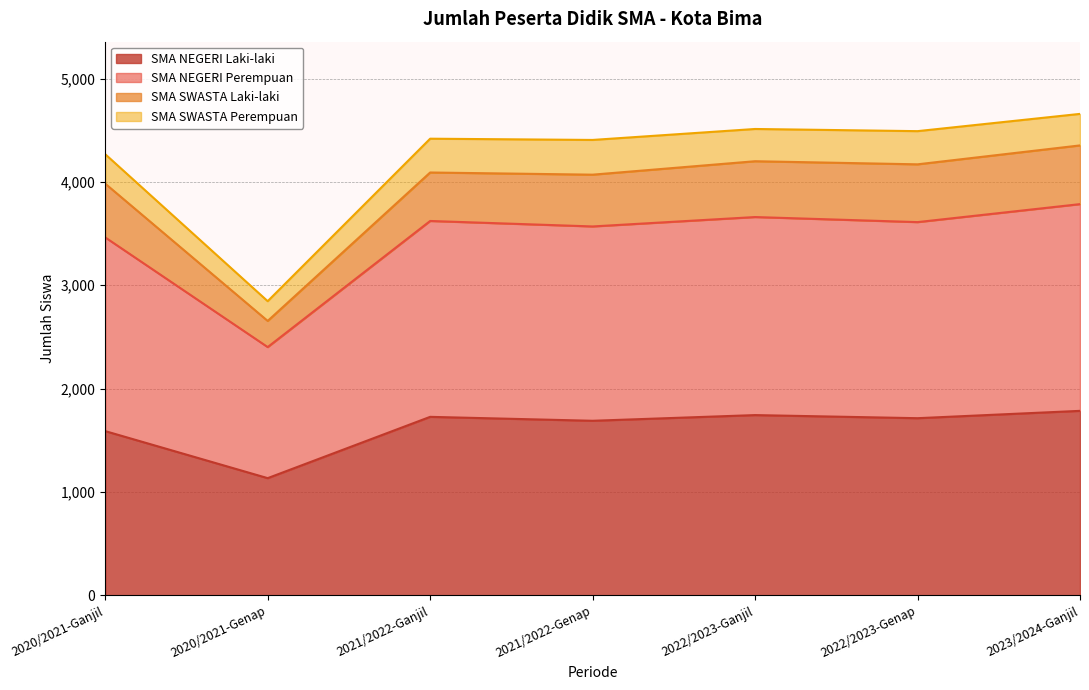

Where is SMA NEGERI Perempuan nearest to the value 3504?

2020/2021-Ganjil